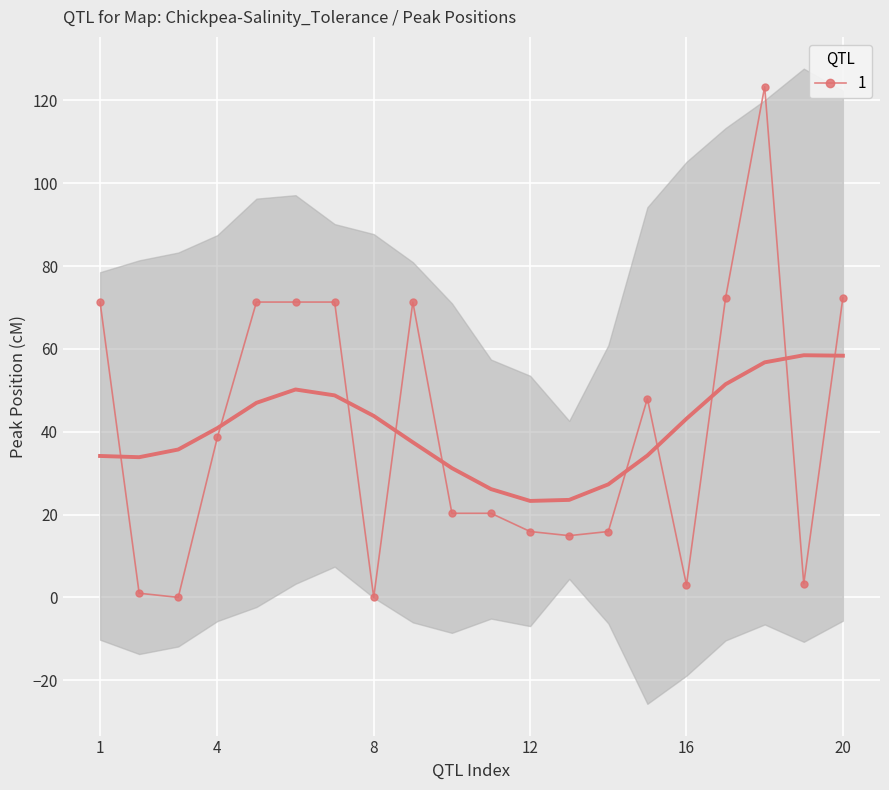

How many lines are shown in the chart?

1